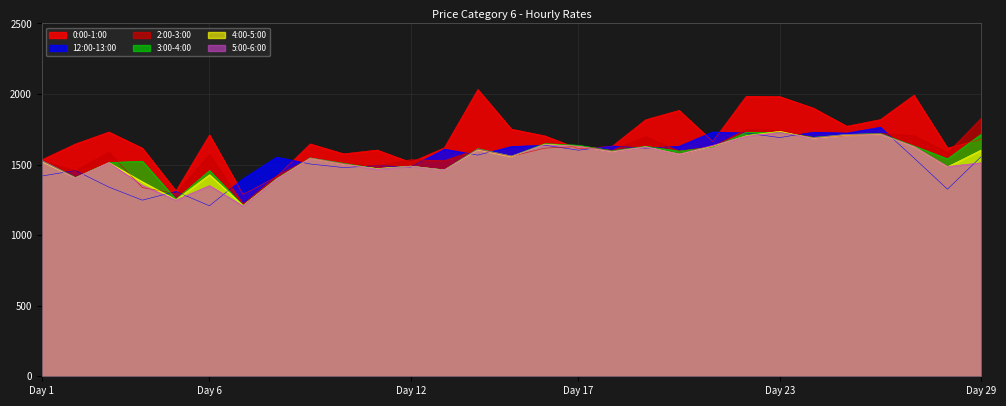

At how many categories does at least one series exceed 1450?

27